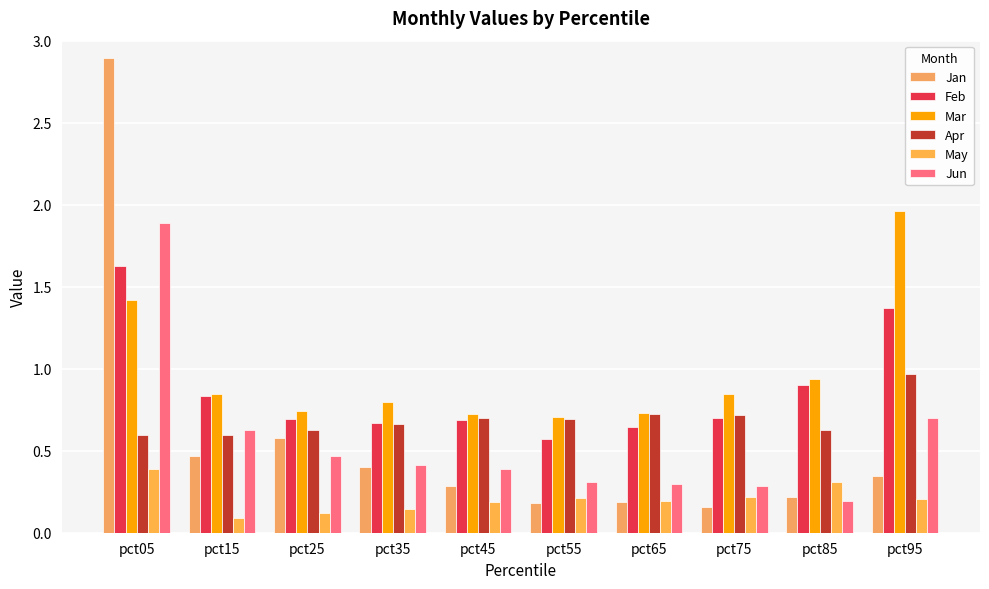

Is it true that Jun equals 0.5 at pct25?

True